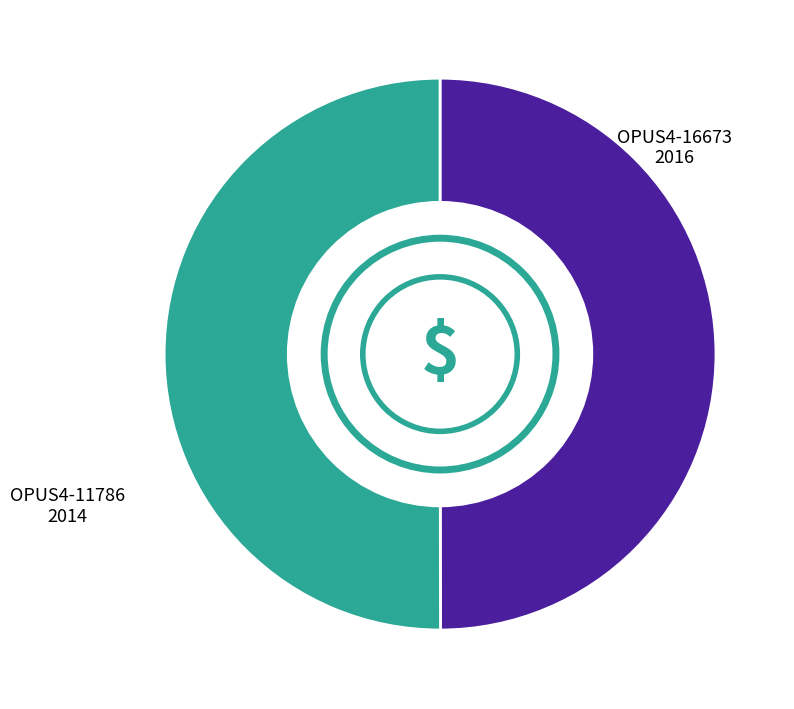

What is the ratio of the value at OPUS4-16673 to the value at OPUS4-11786?

1.0